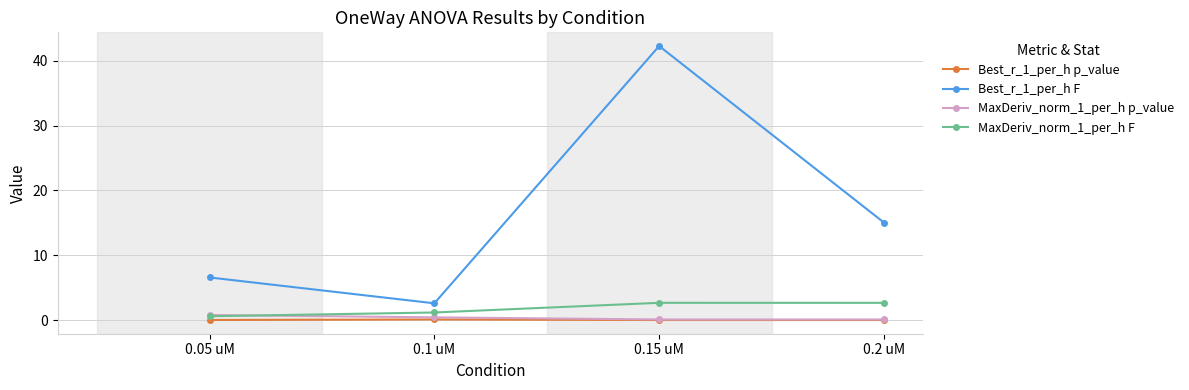

At which label does MaxDeriv_norm_1_per_h F first exceed 2?

0.15 uM